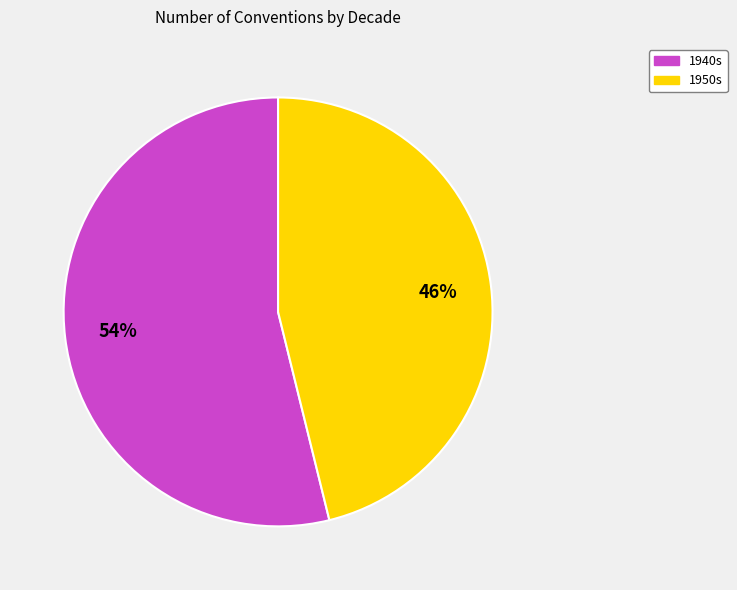

To the nearest percent, what is the average slice percentage?

50%